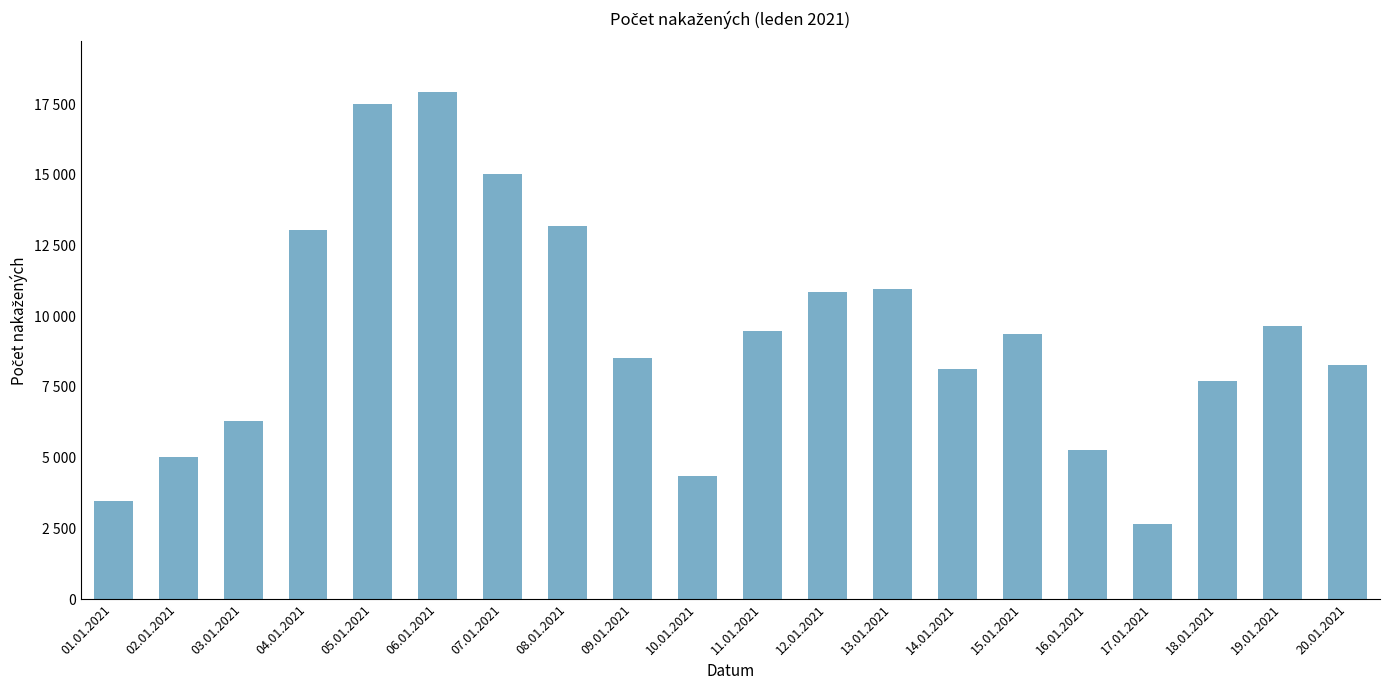

What is the label of the 12th bar from the right?

09.01.2021